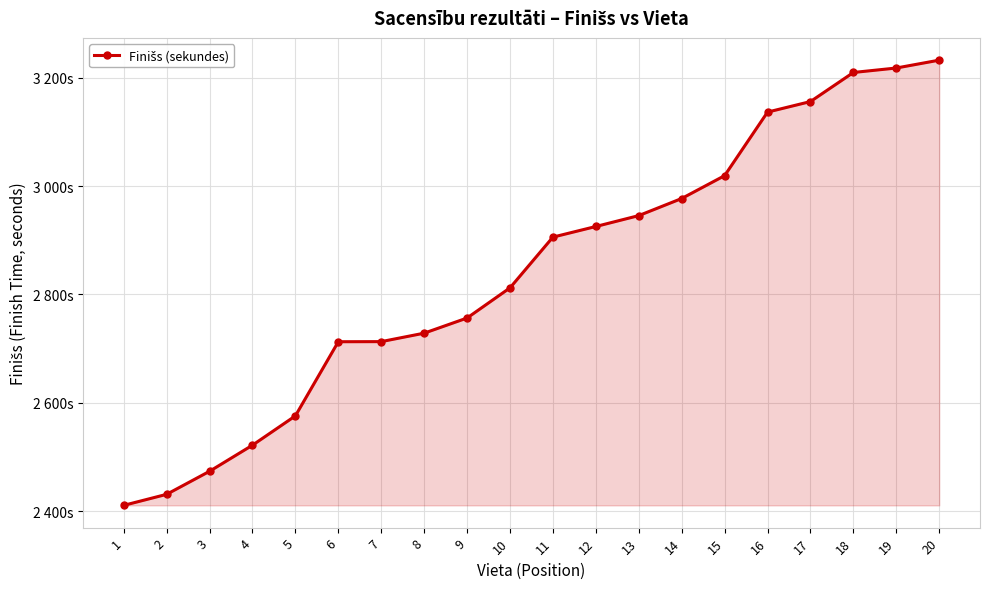

Read the value at 20.

3232.2